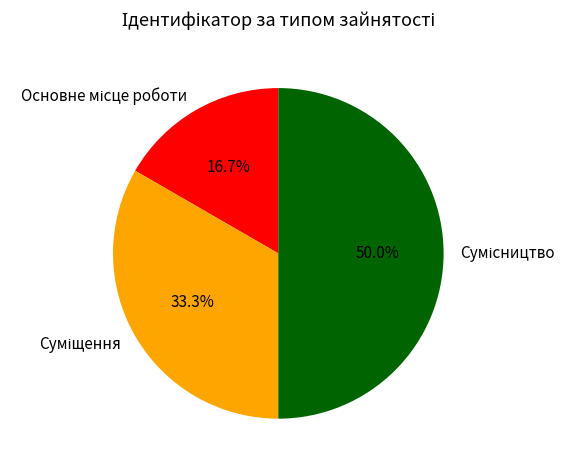

What is the ratio of the value at Сумісництво to the value at Суміщення?

1.5